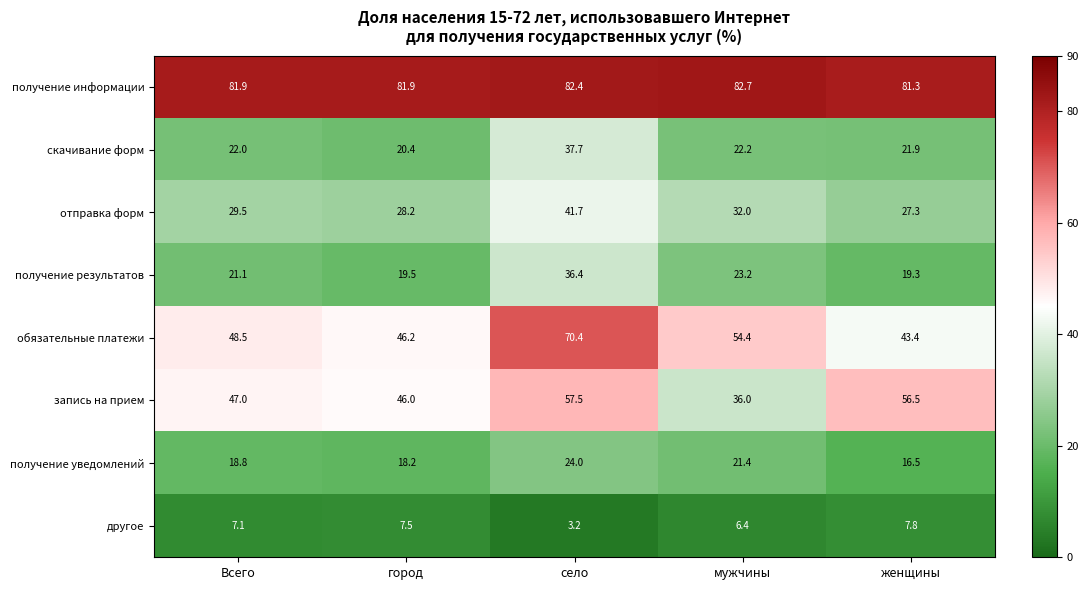

At which label is запись на прием closest to 46?

город